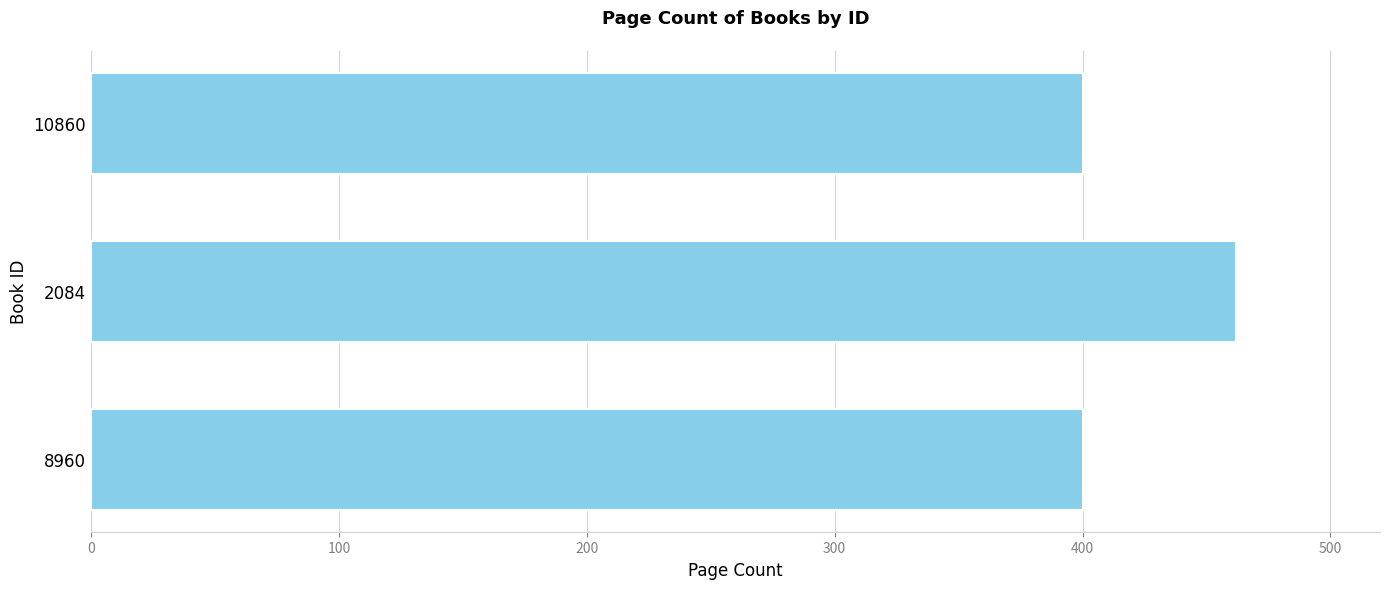

Which category has the highest value across all series?

2084